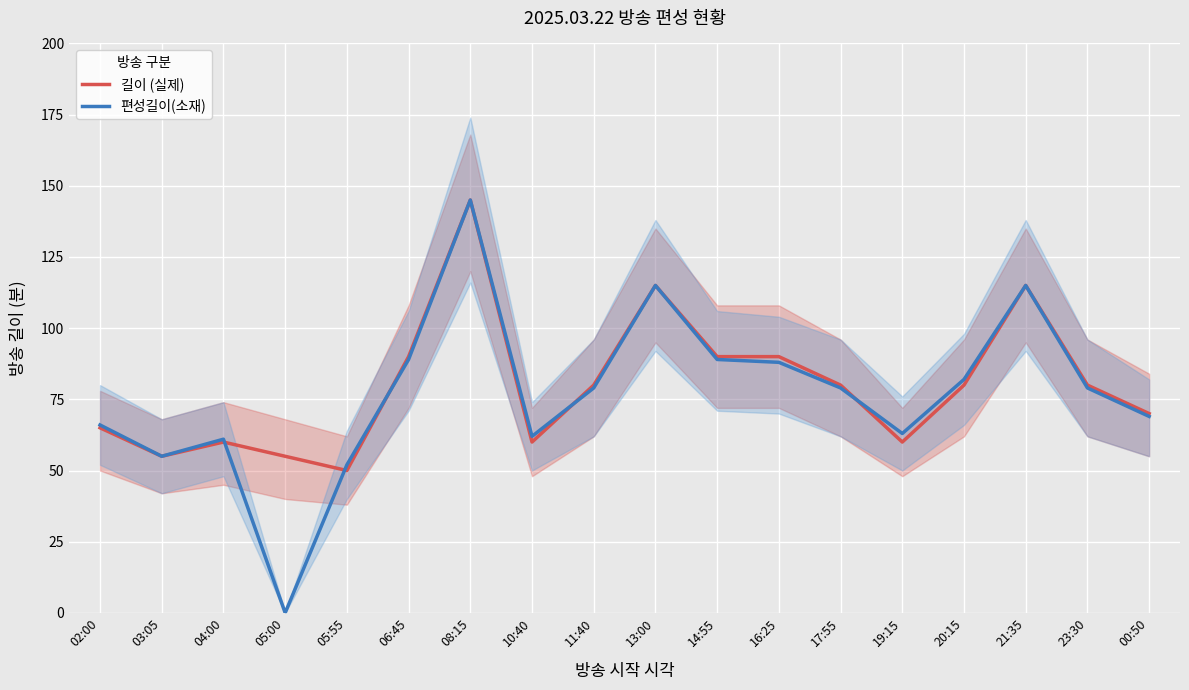

How many lines are shown in the chart?

2